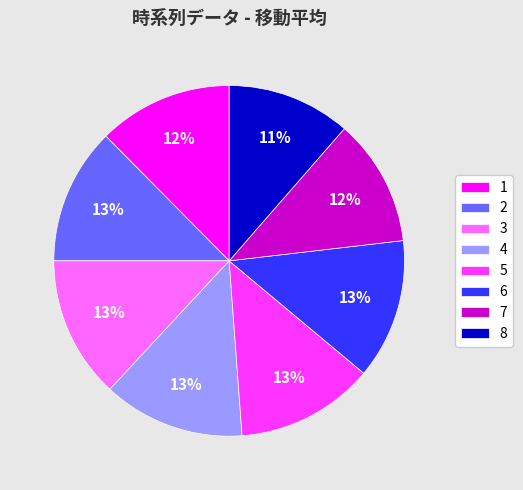

How many slices are in this pie chart?

8